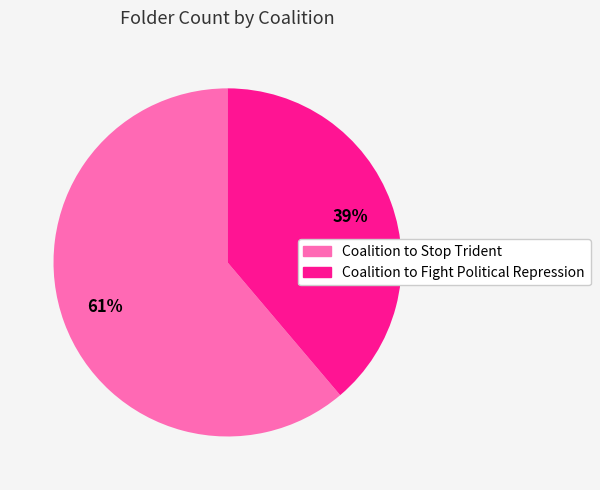

To the nearest percent, what is the combined percentage of Coalition to Fight Political Repression and Coalition to Stop Trident?

100%